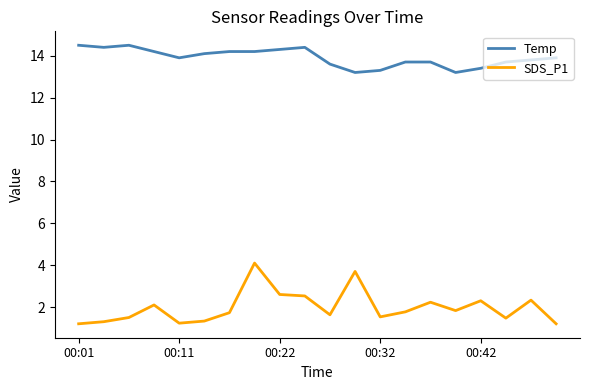

True or false: SDS_P1 and Temp cross at least once.

False